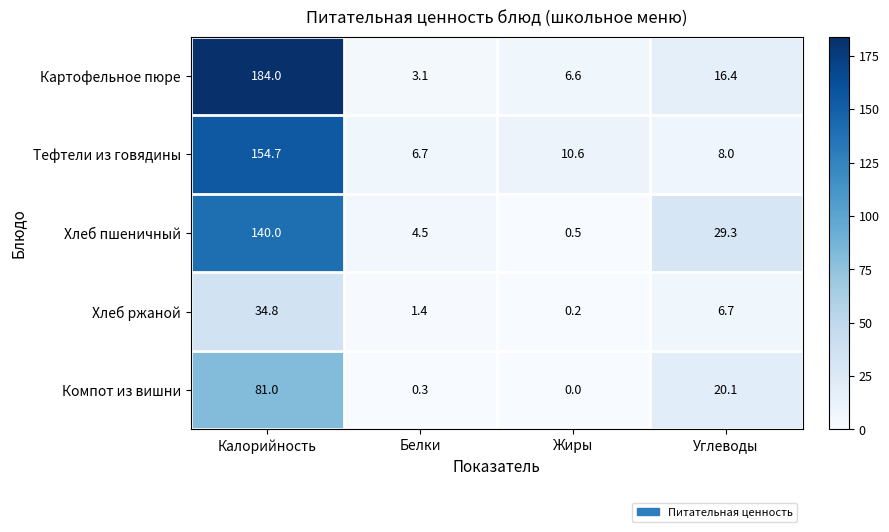

Rank the series at Жиры from lowest to highest value.

Компот из вишни, Хлеб ржаной, Хлеб пшеничный, Картофельное пюре, Тефтели из говядины